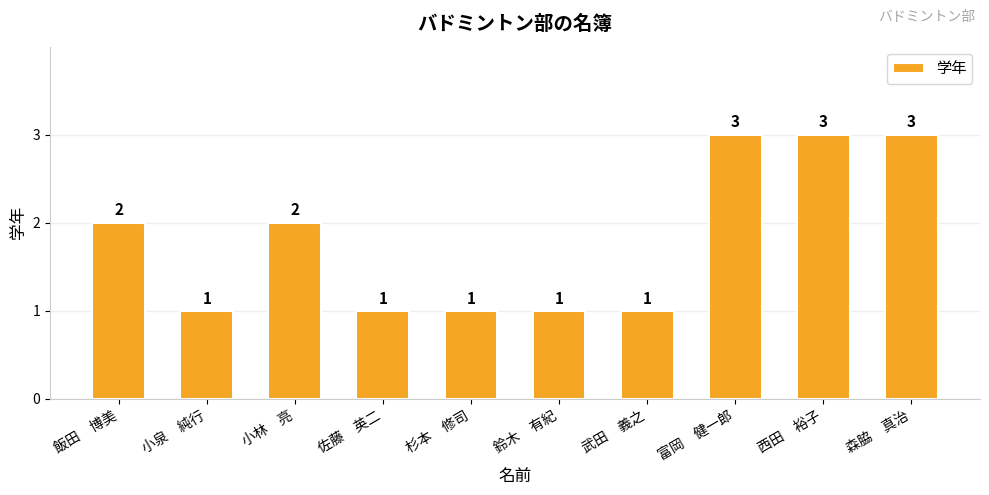

True or false: the data shows 1 at 鈴木　有紀.

True